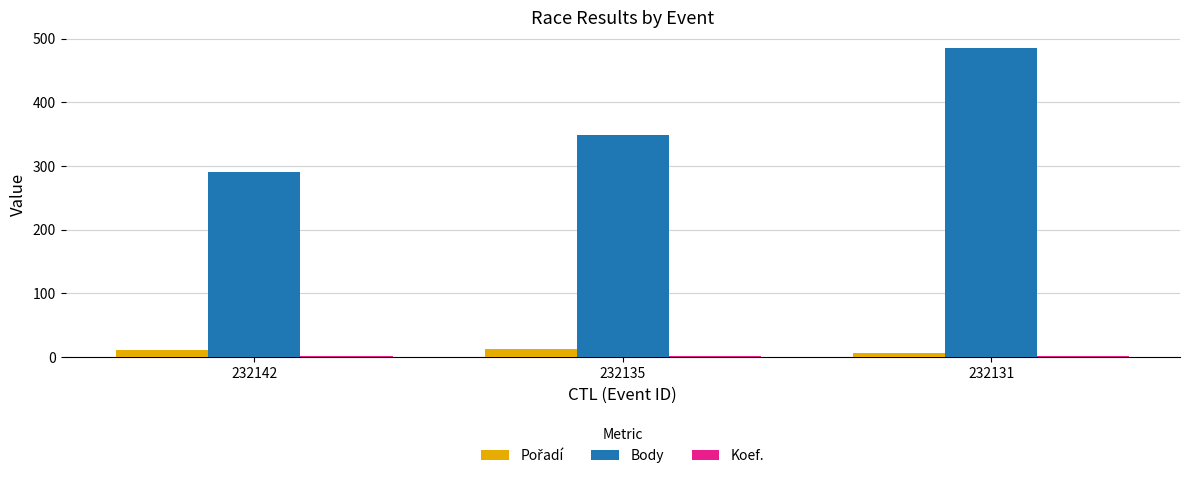

Which series changed the most between 232135 and 232131?

Body